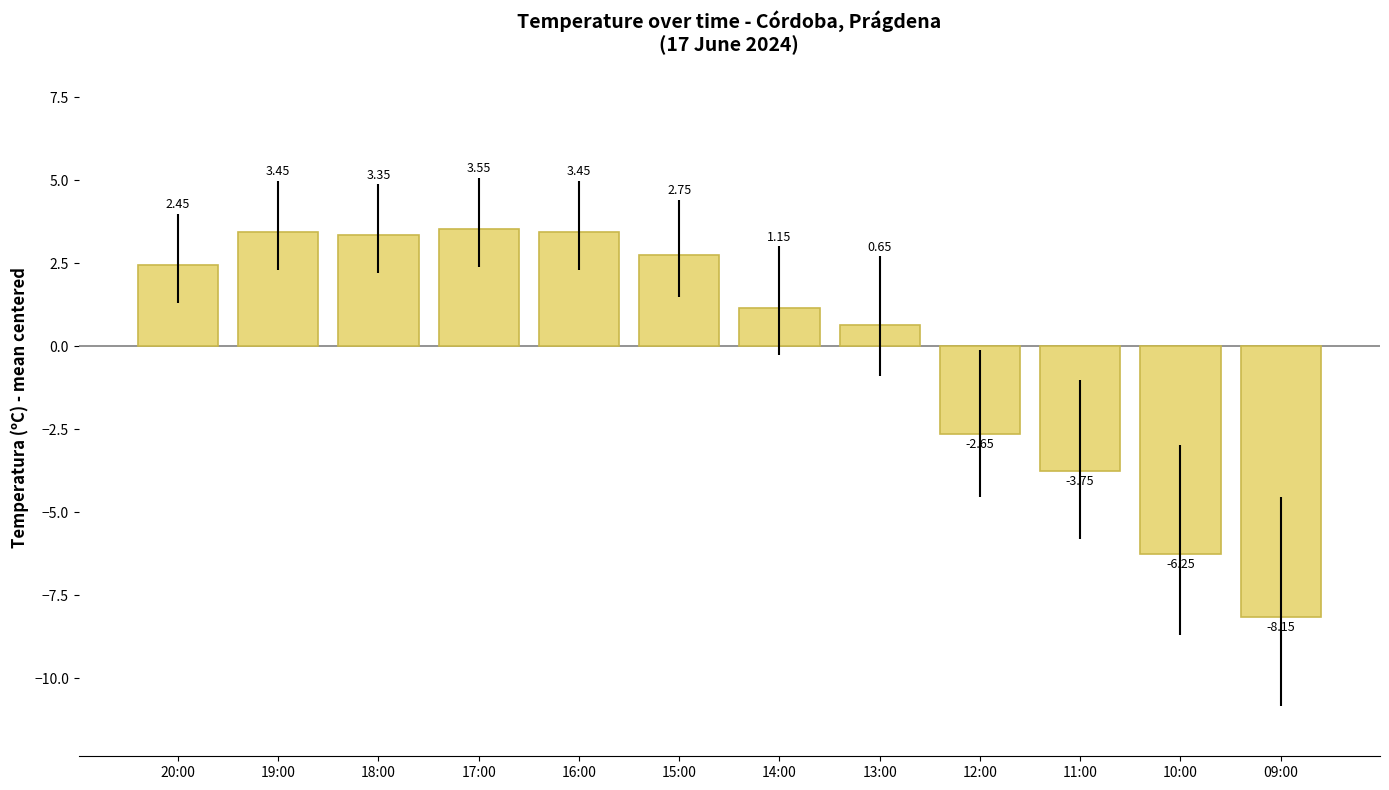

What is the change in value from 15:00 to 13:00?

-2.1